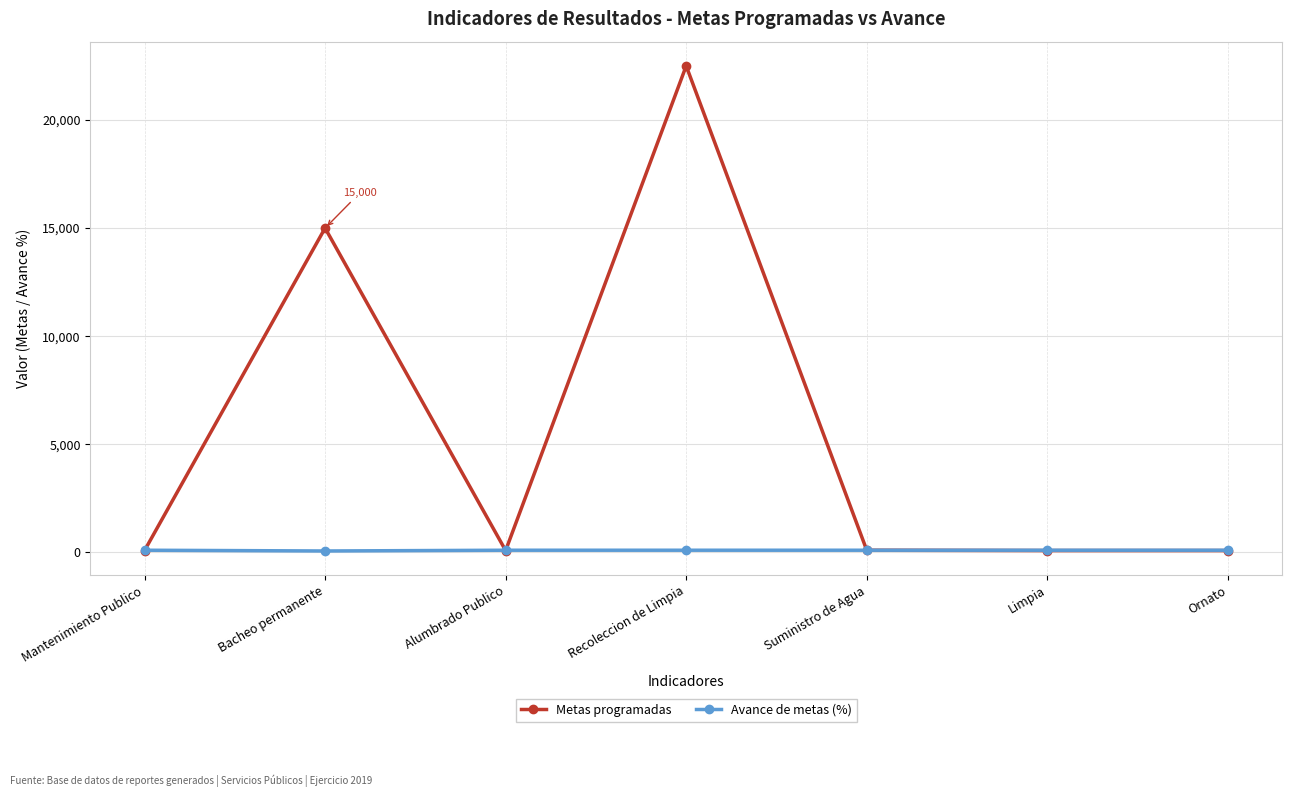

Read the Avance de metas (%) value at Suministro de Agua.

100.0